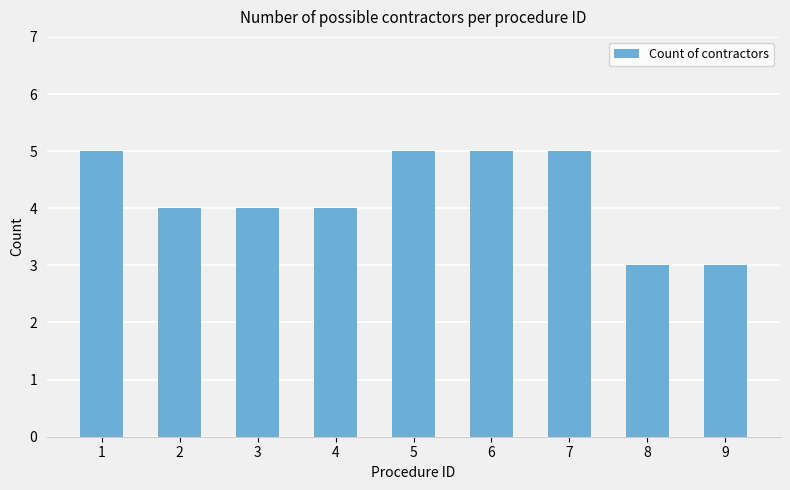

What is the value of the 9th bar from the left?

3